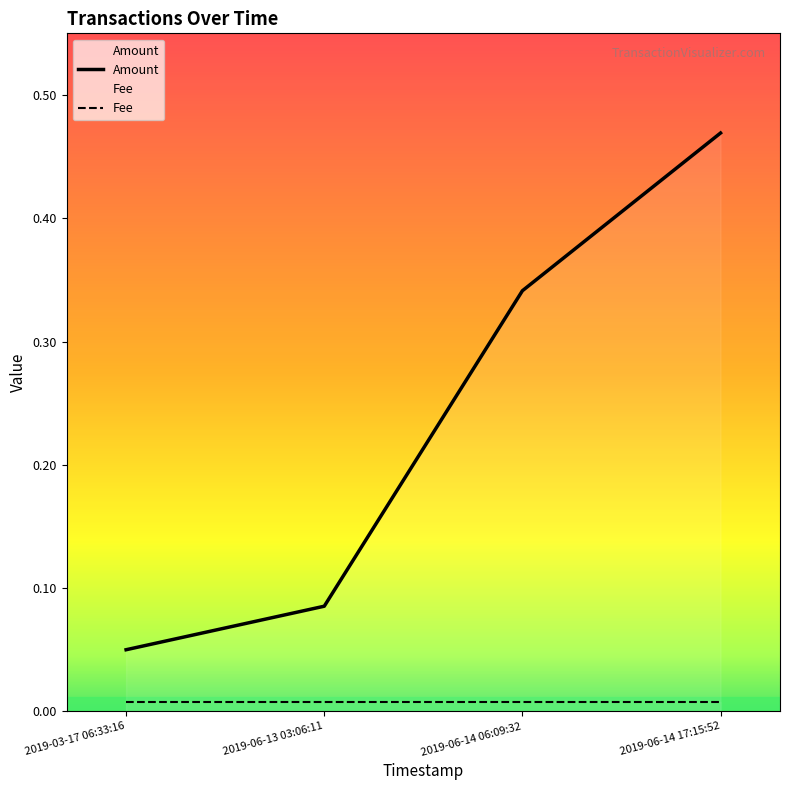

What is the label of the 2nd point from the left?

2019-06-13 03:06:11